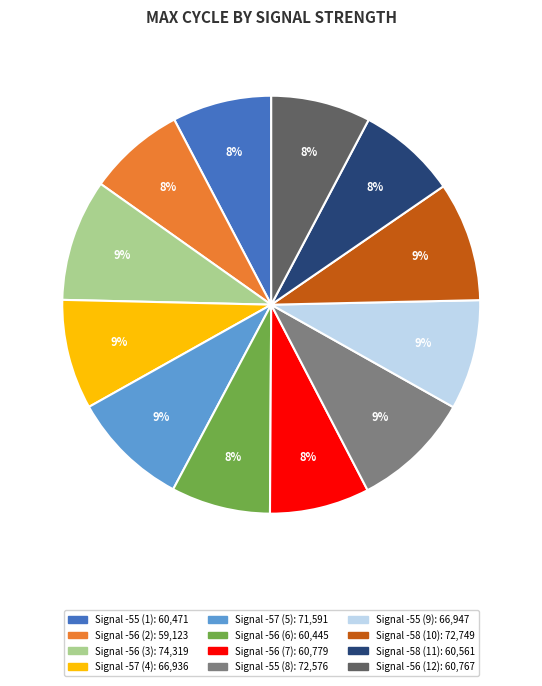

Is there a majority slice in this chart?

No